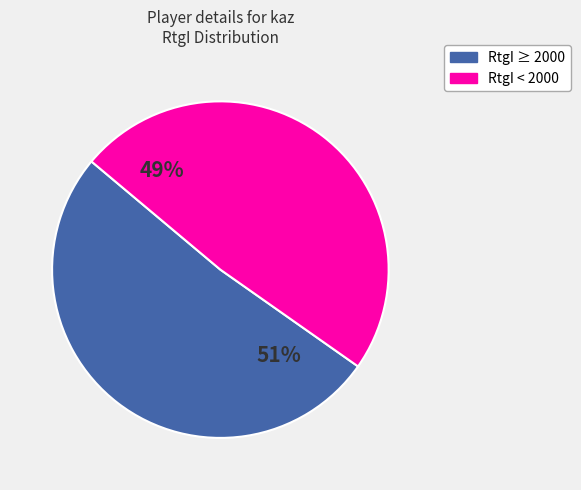

To the nearest percent, what is the average slice percentage?

50%